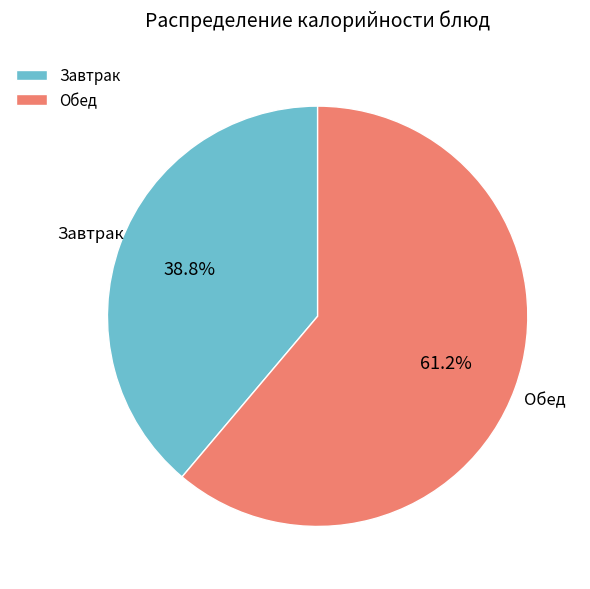

Between Завтрак and Обед, which is larger?

Обед